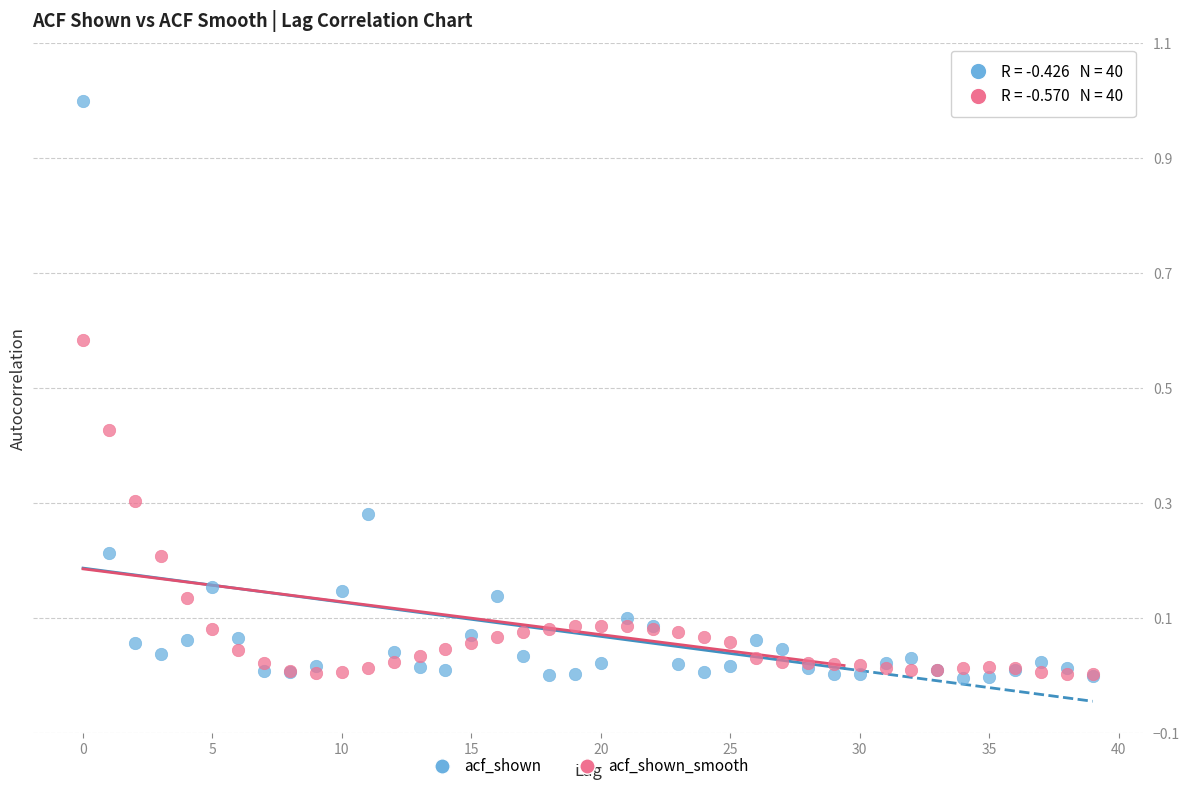

What are all the series names shown in the legend?

acf_shown, acf_shown_smooth